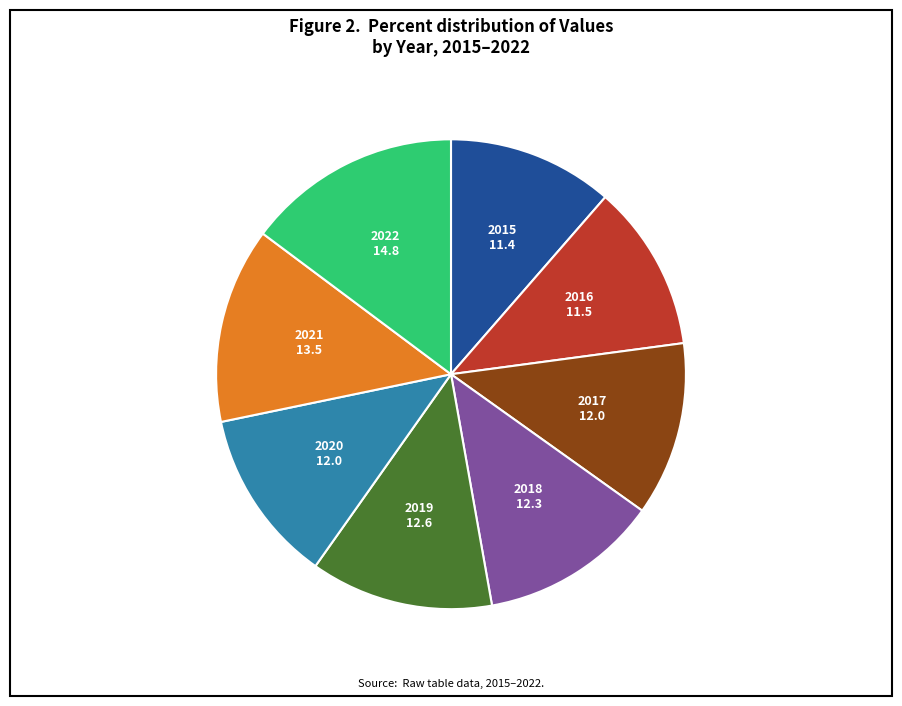

How many segments does this pie chart have?

8